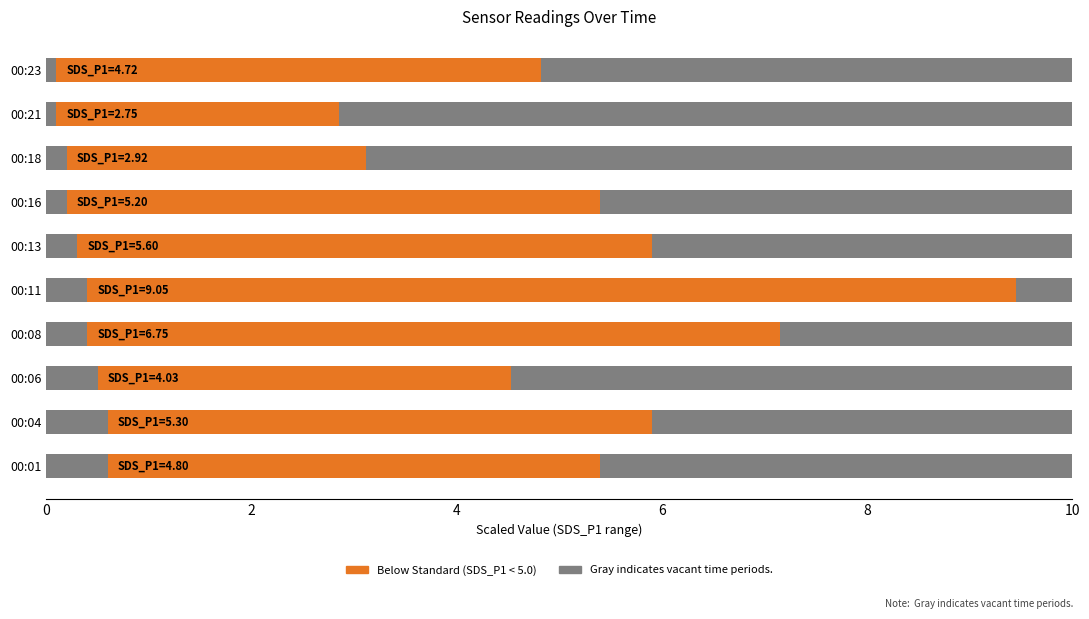

Is the value of Below Standard (SDS_P1) at 8 greater than the value of Vacant (Gray) at 6?

Yes